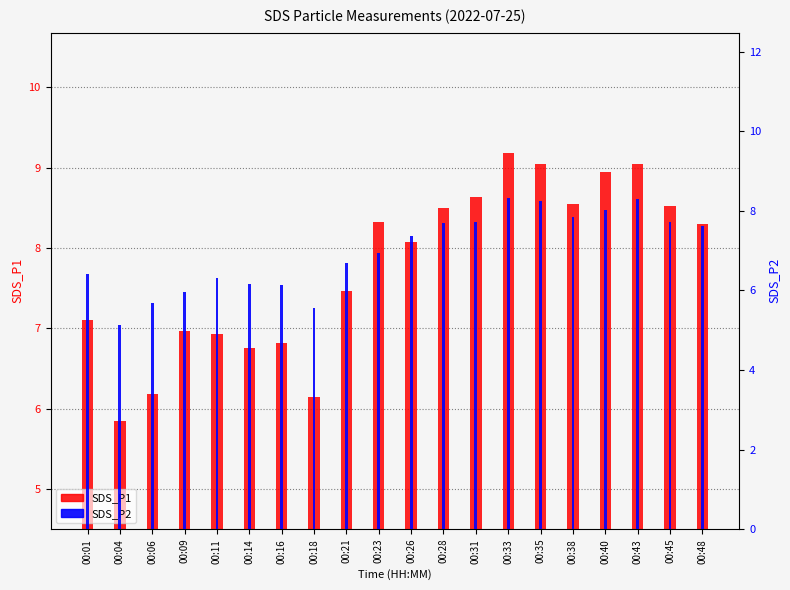

What is the average value of the SDS_P2 series?

7.0